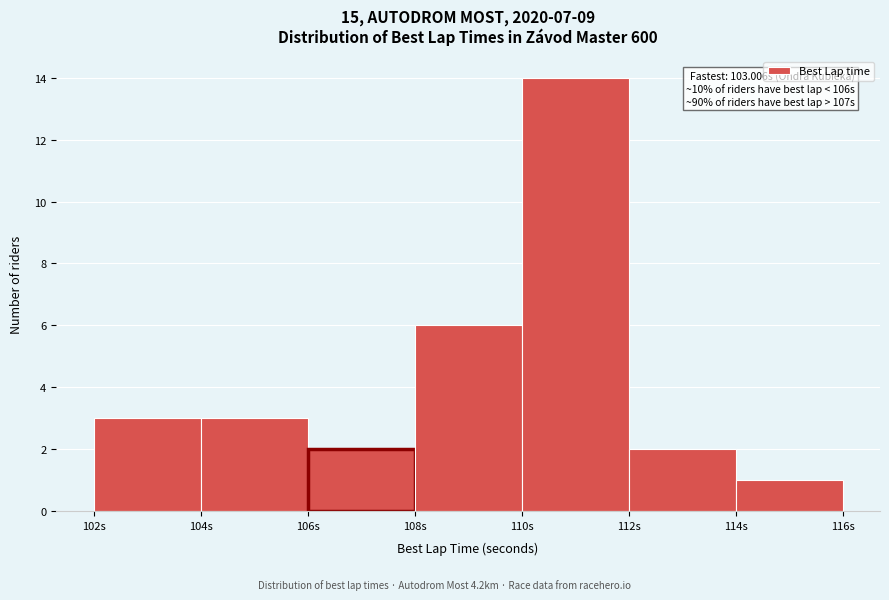

Which range on the x-axis has the tallest bar?

110 to 112